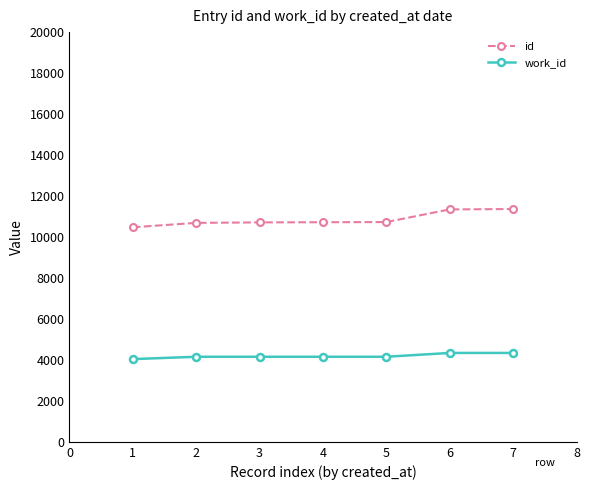

How many data points does each series have?

7